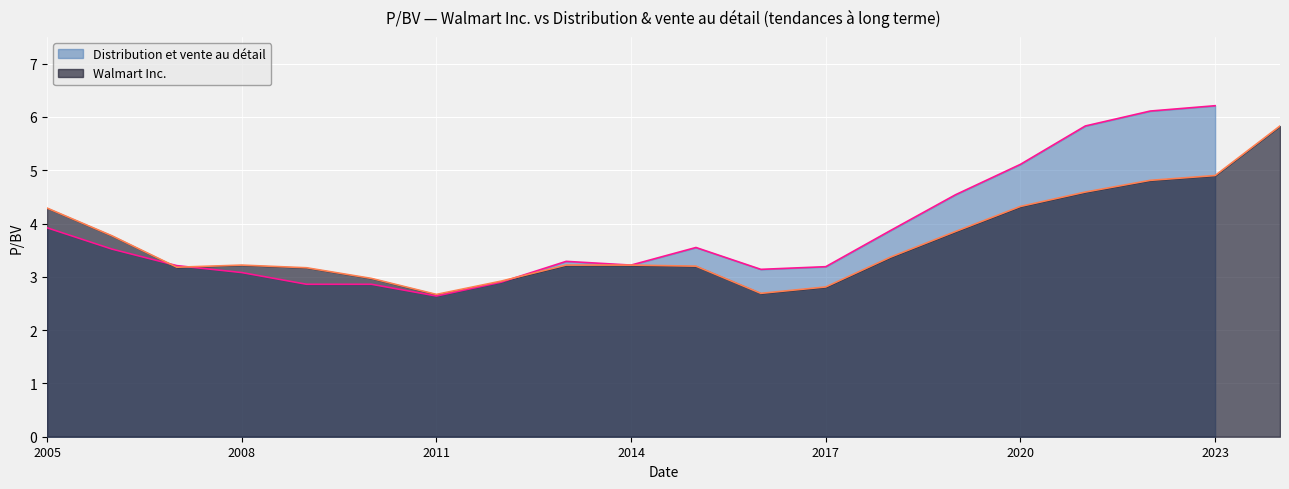

Is it true that the value at 2007-03-27 is 3.2?

True